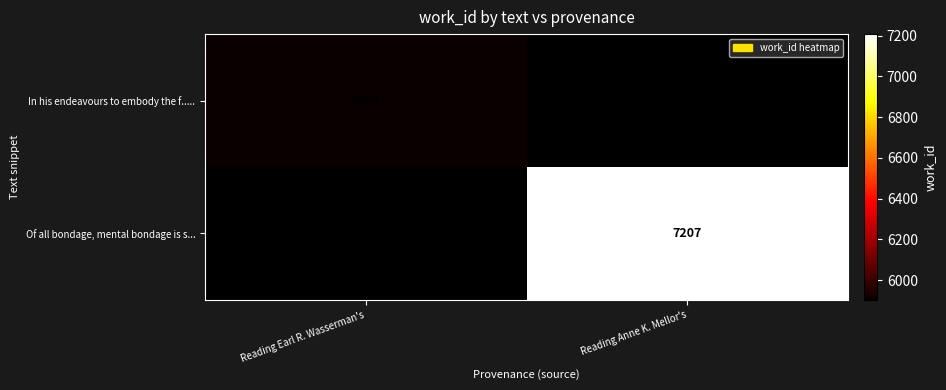

At which category is the sum across all series the highest?

Reading Anne K. Mellor's